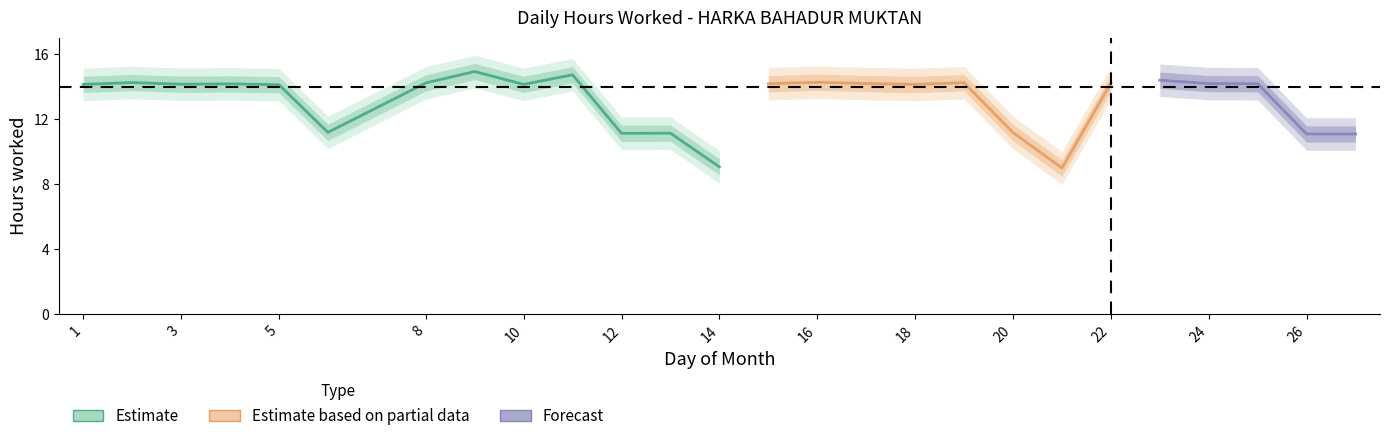

How many interior local peaks does the Hours Upper2 series have?

8